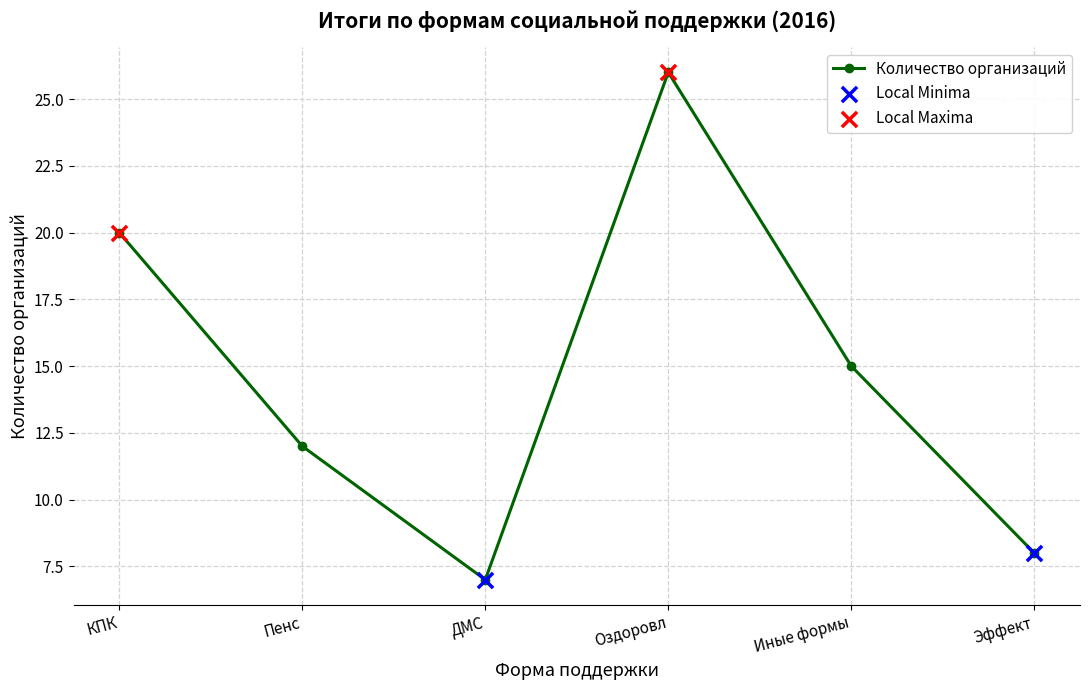

Read the value at КПК.

20